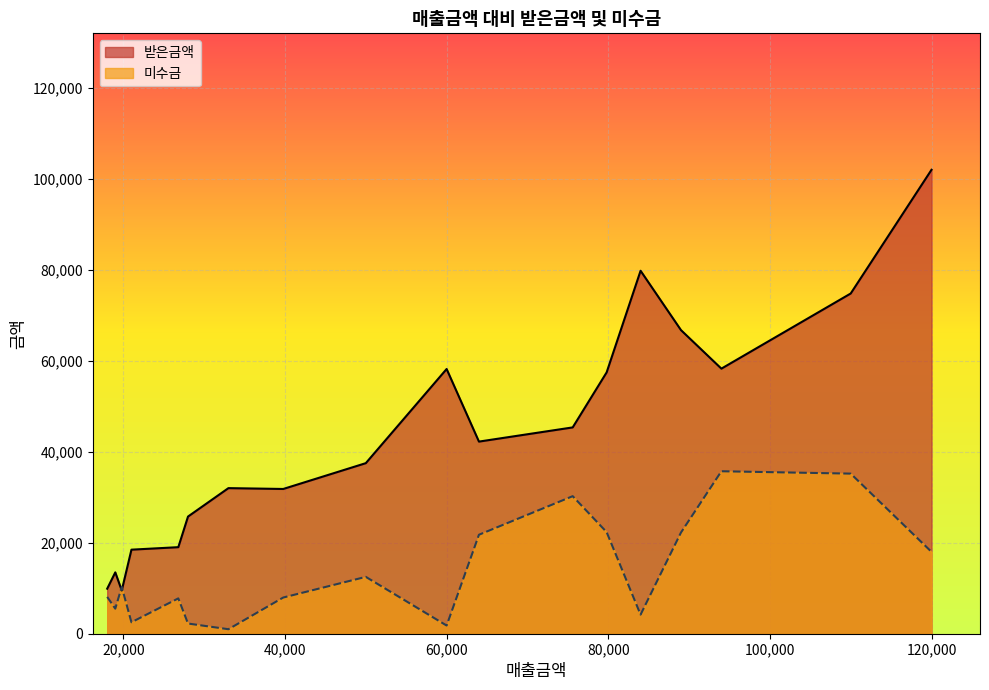

What is the maximum value shown in the chart?

102000